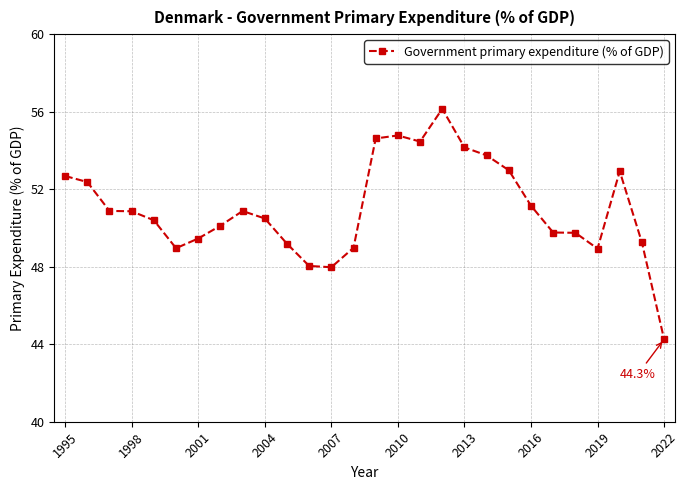

True or false: the data has more than 1 interior local peaks.

True